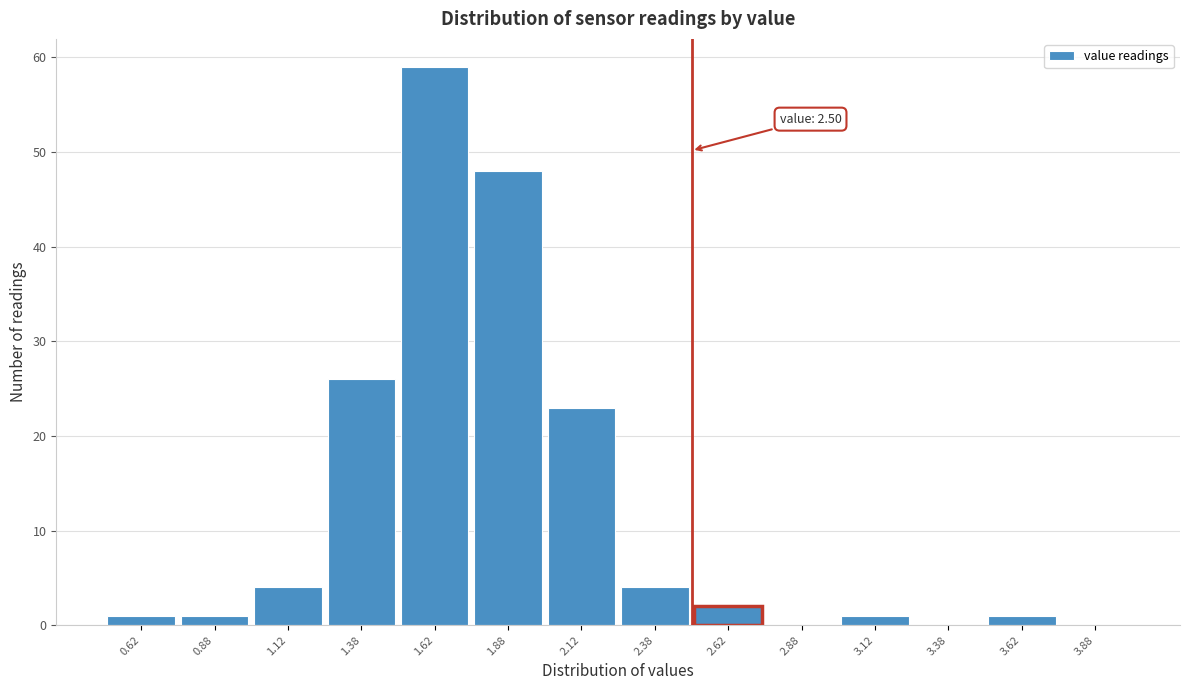

Which range on the x-axis has the tallest bar?

1.50 to 1.75